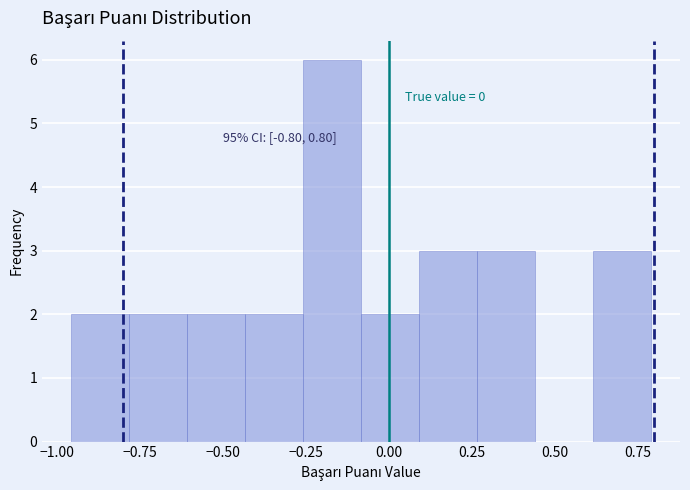

Around what value on the x-axis is the tallest bar? Give the approximate position of its centre, as read against the axis.

-0.15